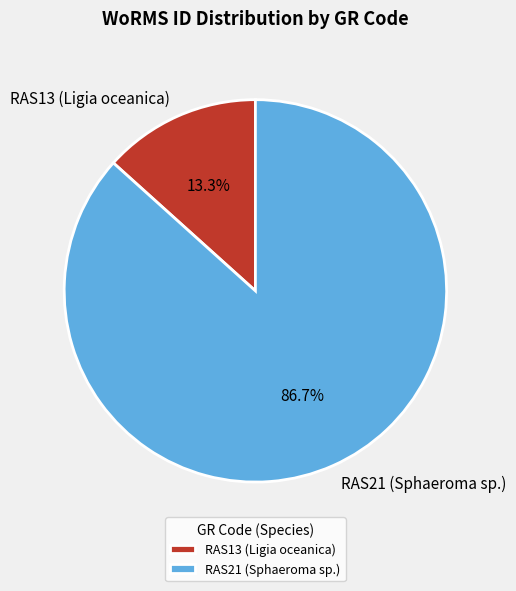

Is it true that RAS21 (Sphaeroma sp.) is 87% of the pie?

True